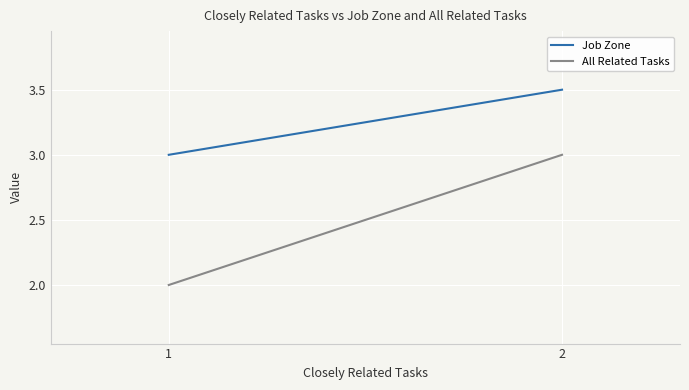

List the series in order of their overall mean, highest first.

Job Zone, All Related Tasks